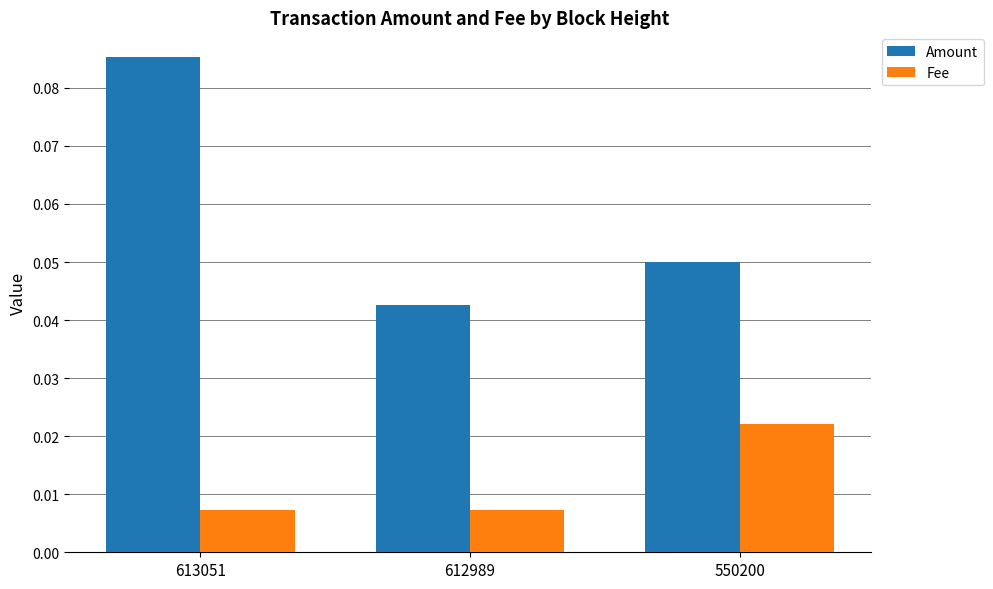

List the series in order of their peak value, lowest first.

Fee, Amount